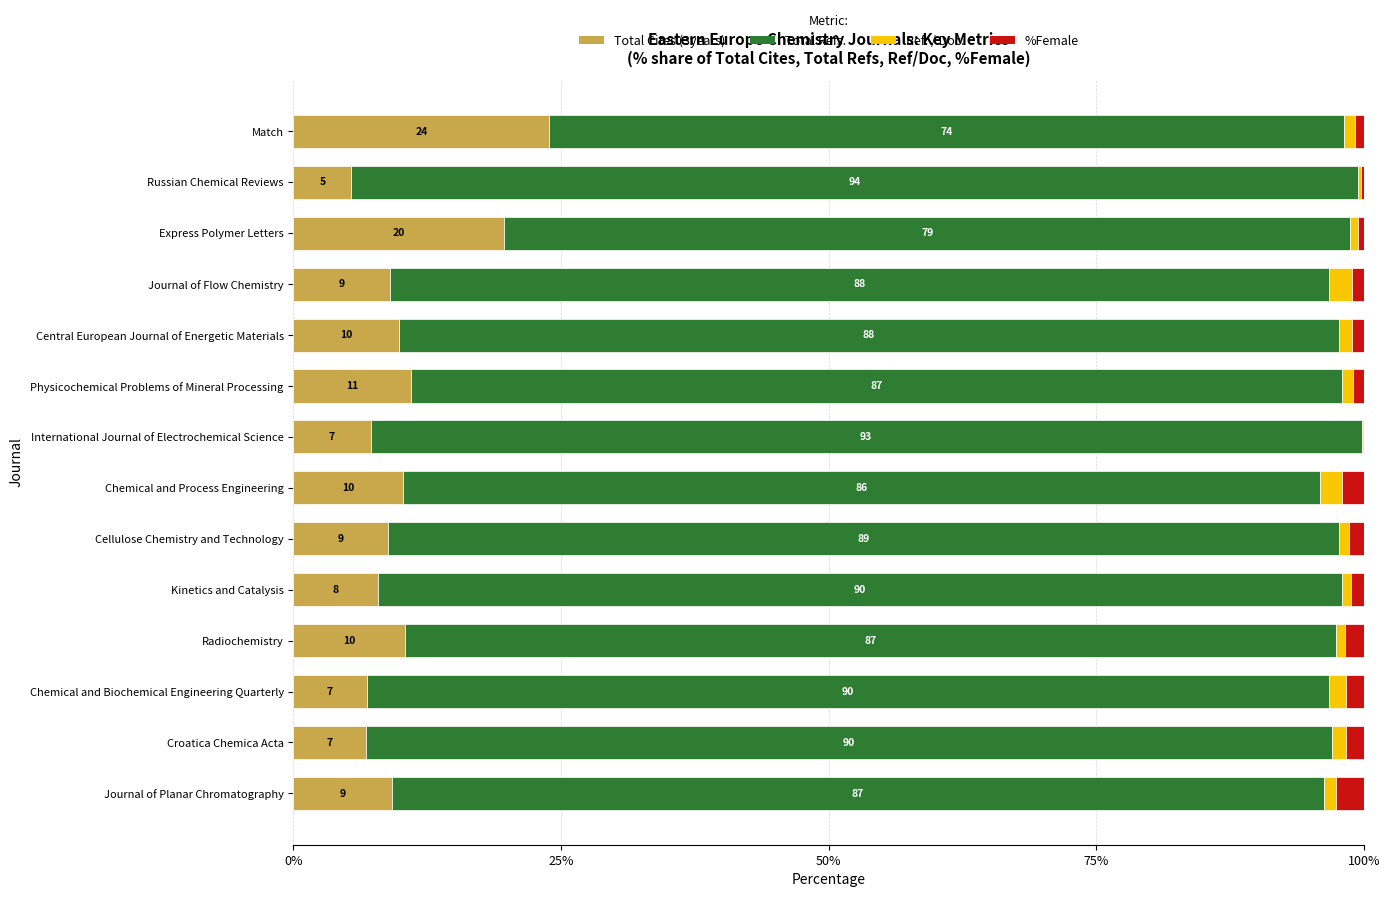

What is the total value across all series at Chemical and Process Engineering?

100.0